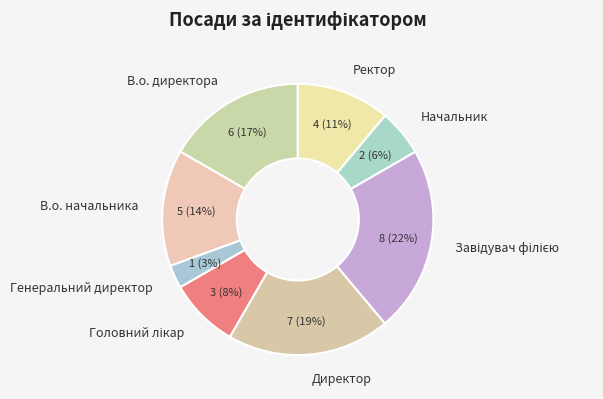

What percentage is the Ректор slice, to the nearest percent?

11%